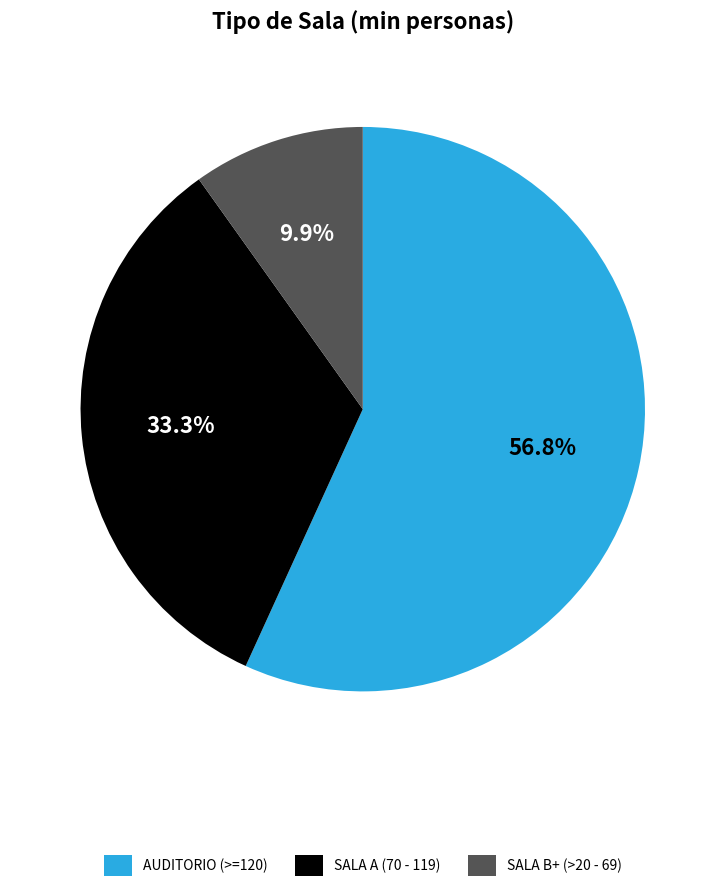

Rank the categories by value from lowest to highest.

SALA B+ (>20 - 69), SALA A (70 - 119), AUDITORIO (>=120)